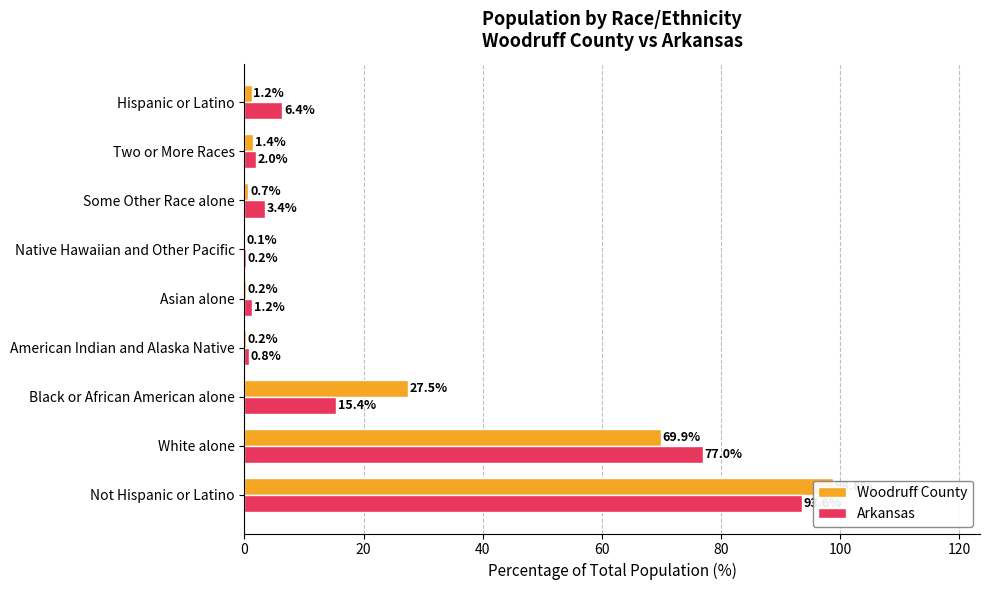

Rank the series at American Indian and Alaska Native from highest to lowest value.

Arkansas, Woodruff County